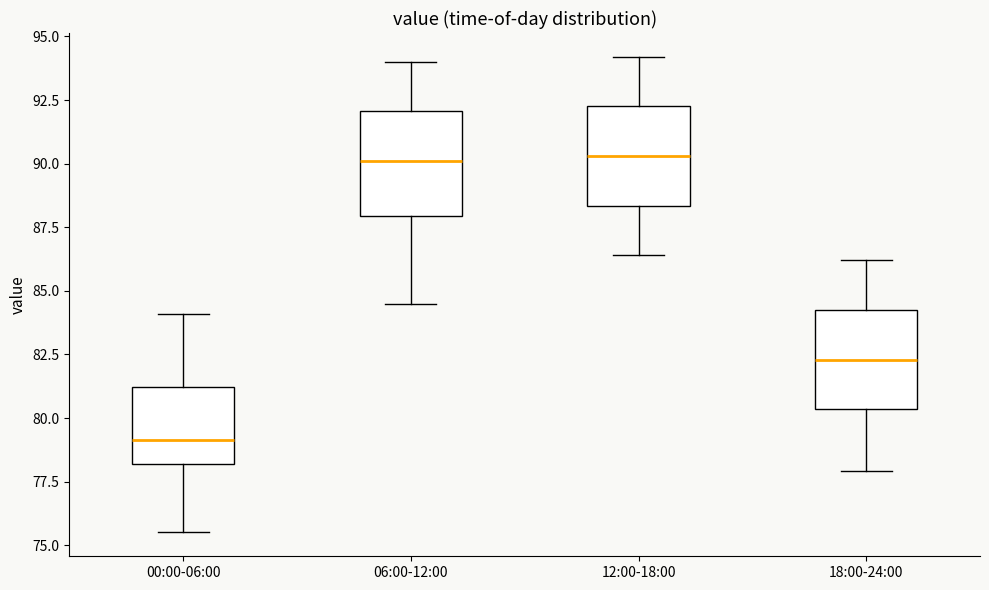

Reading left to right, read every box against the y-axis: the position of its median line, the range the box covers, and the ends of its whiskers. The values are not printed on the chart, so give them approximately, as read against the axis.

00:00-06:00: median 79.0, box 78.0 to 81.0, whiskers 75.5 to 84.0
06:00-12:00: median 90.0, box 88.0 to 92.0, whiskers 84.5 to 94.0
12:00-18:00: median 90.5, box 88.5 to 92.5, whiskers 86.5 to 94.0
18:00-24:00: median 82.5, box 80.5 to 84.5, whiskers 78.0 to 86.0